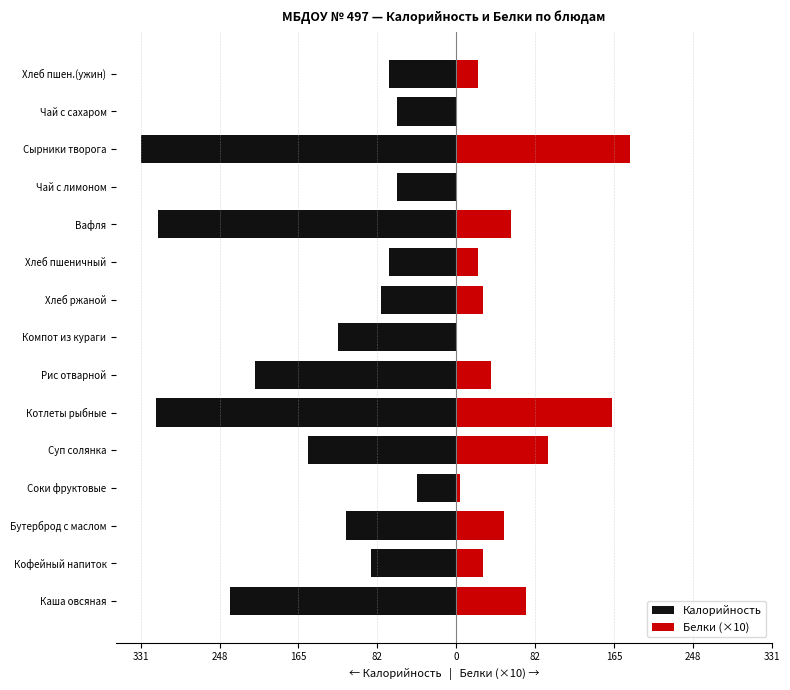

What is the total value across all series at Суп солянка?

-58.4